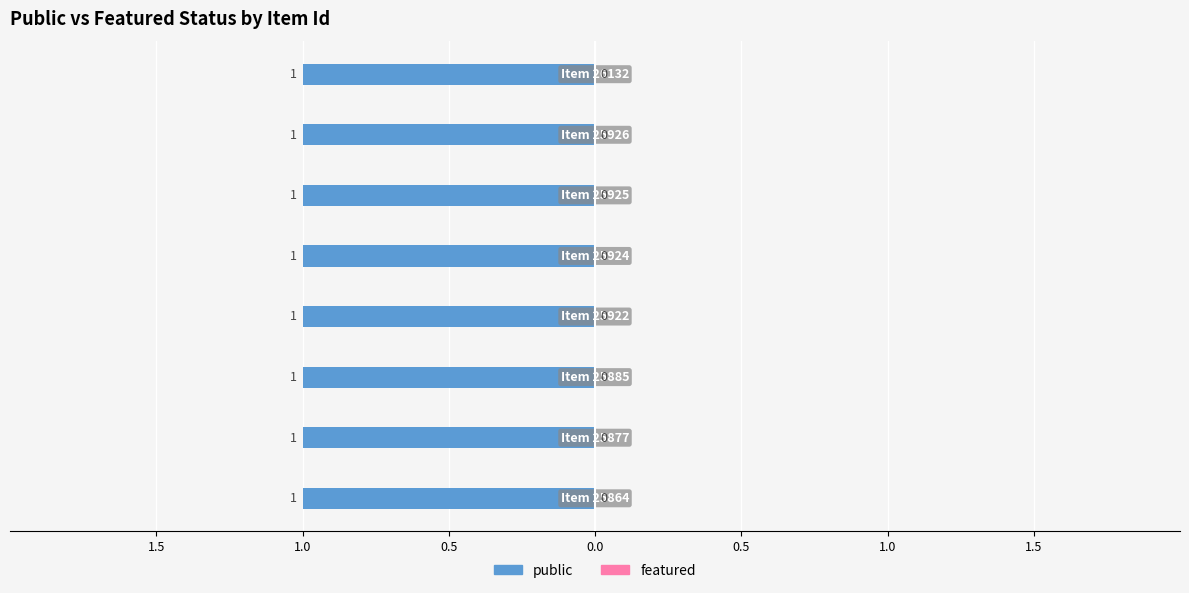

Which series changed the most between 25885 and 25926?

public